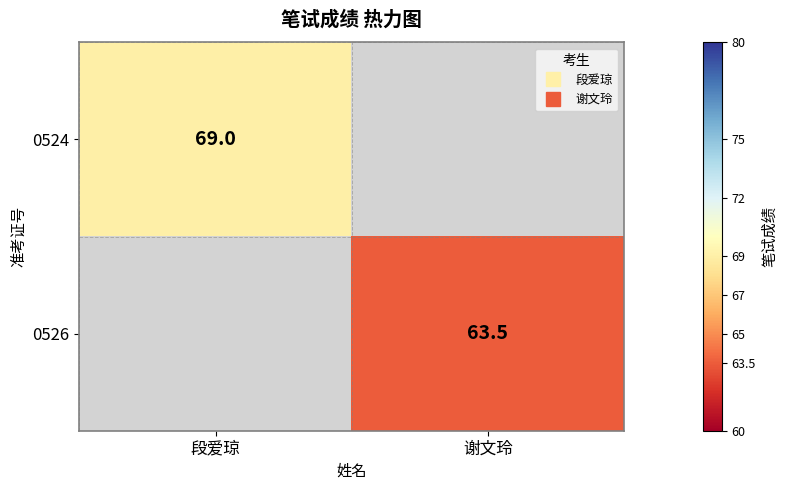

Which series has the largest range (max minus min)?

0524